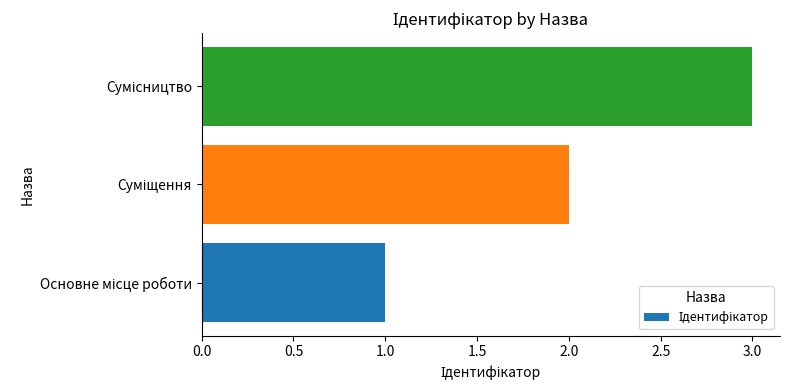

What is the greatest value displayed?

3